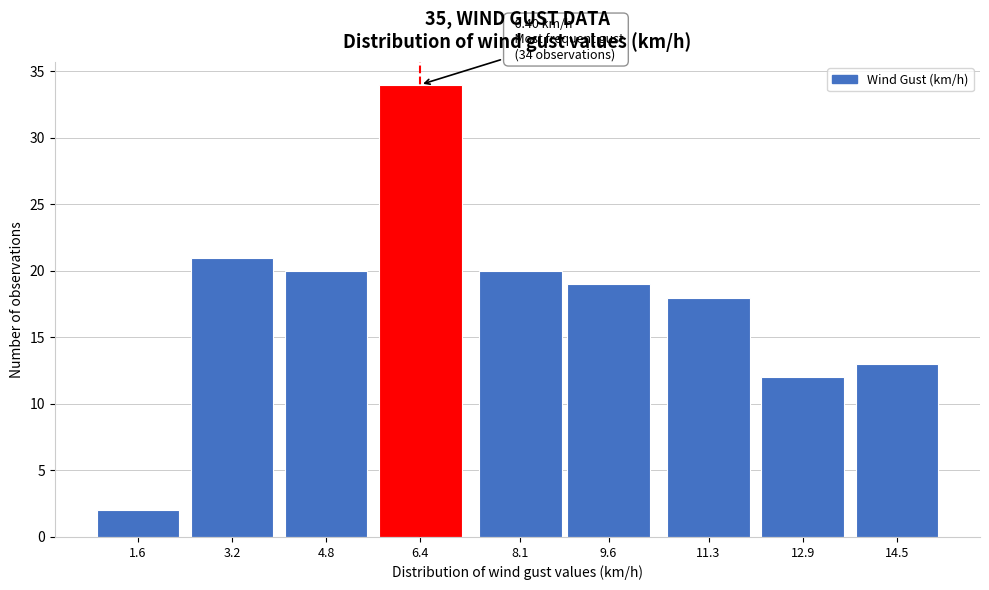

Reading left to right, list all the values displayed in this chart.

1.6=2	3.2=21	4.8=20	6.4=34	8.1=20	9.6=19	11.3=18	12.9=12	14.5=13